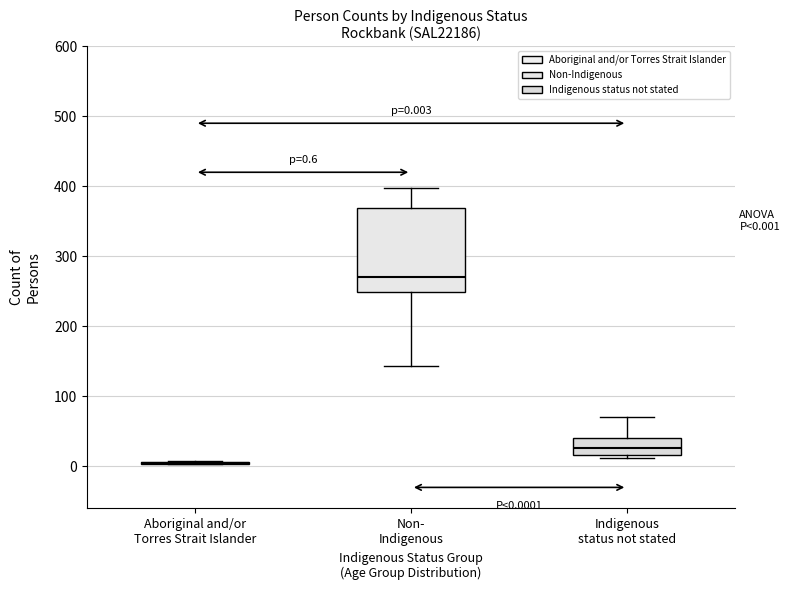

Comparing the boxes themselves (not the whiskers), which one is the tallest?

Non- Indigenous